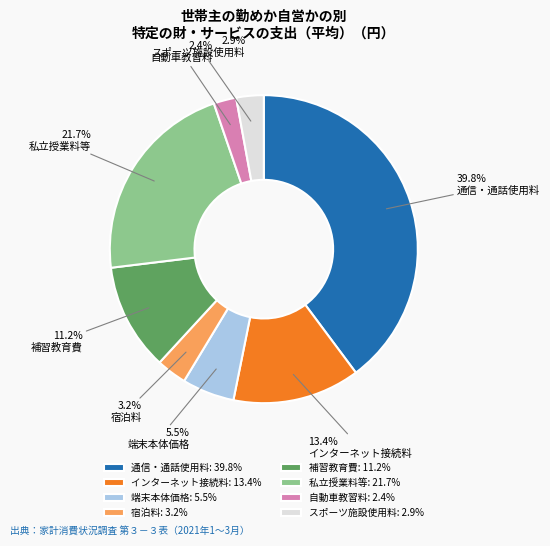

Which has a higher value, インターネット接続料 or スポーツ施設使用料?

インターネット接続料